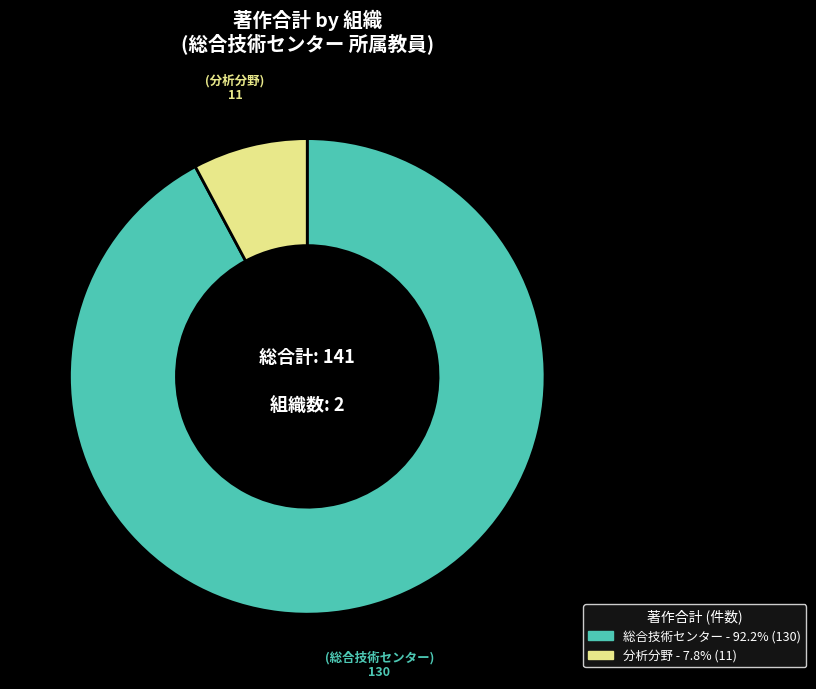

Does any single category account for the majority?

Yes